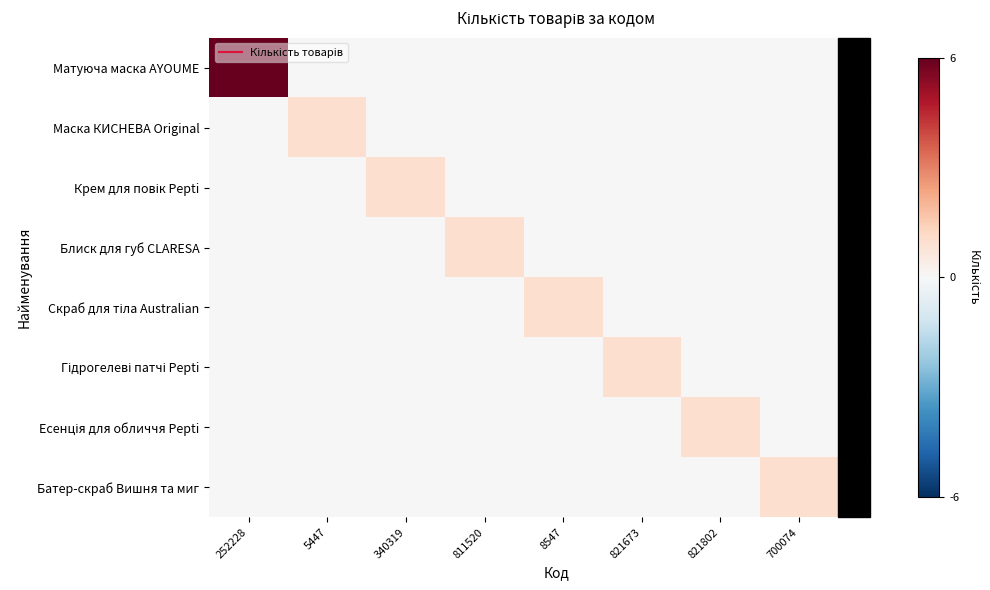

Which series has the largest range (max minus min)?

Матуюча маска AYOUME